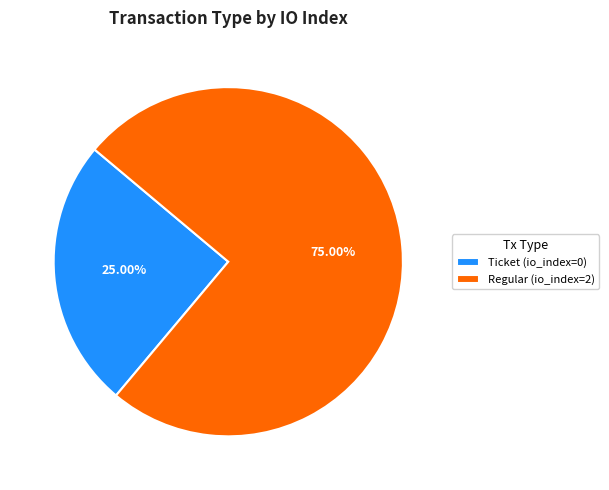

Rank the categories by value from lowest to highest.

Ticket, Regular